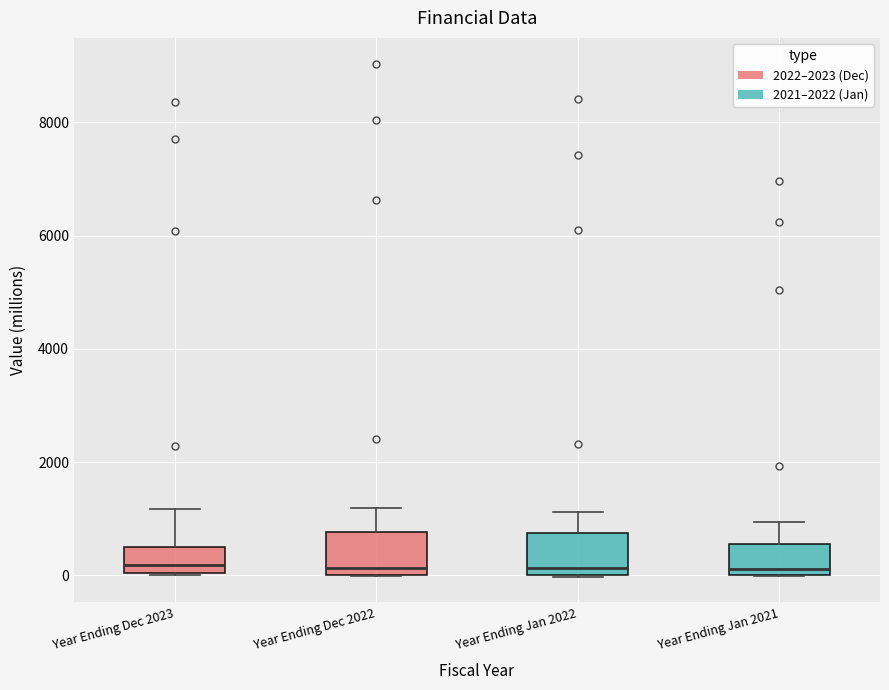

Reading left to right, transcribe this box plot: for each box, give where its median line is, the range the box spans, and where its two whiskers end, as read against the y-axis. The values are not printed on the chart, so give them approximately, as read against the axis.

Year Ending Dec 2023: median 200, box 0 to 600, whiskers 0 to 1200
Year Ending Dec 2022: median 200, box 0 to 800, whiskers 0 to 1200
Year Ending Jan 2022: median 200, box 0 to 800, whiskers 0 to 1200
Year Ending Jan 2021: median 200, box 0 to 600, whiskers 0 to 1000